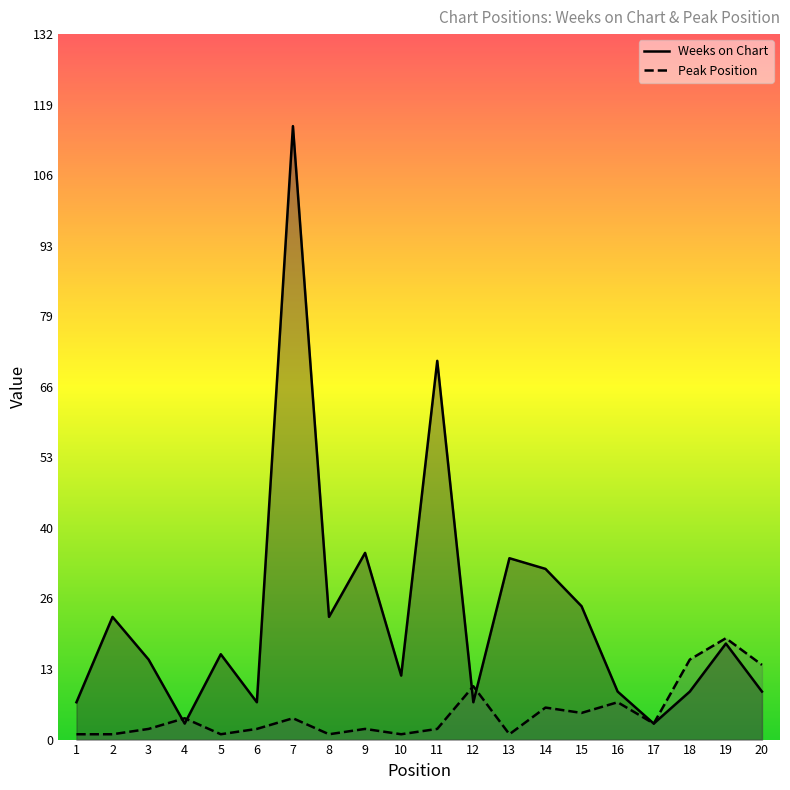

In Weeks on Chart, how many points are higher than both neighbors (excluding endpoints)?

7